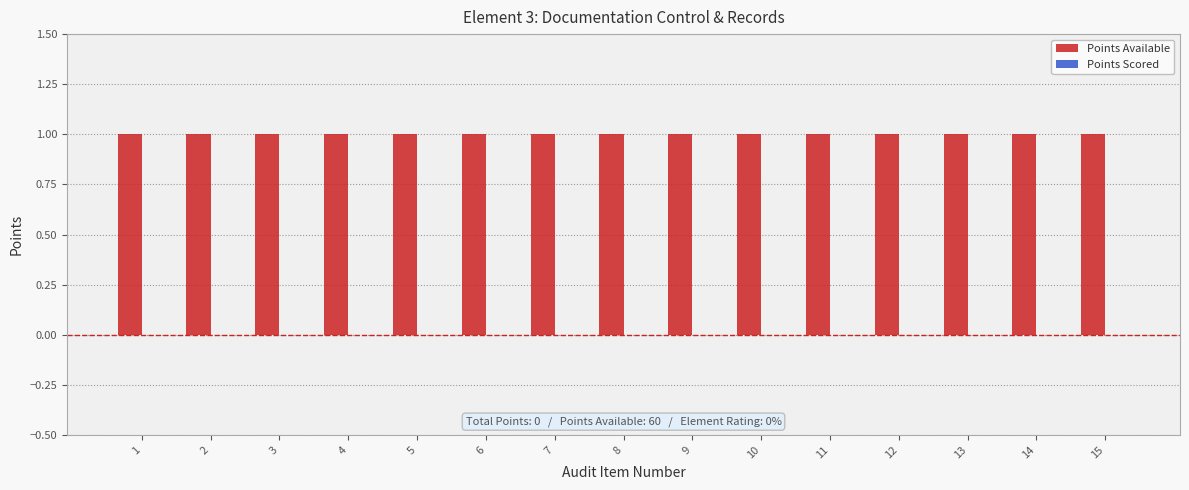

Are the bars grouped side by side (vs. stacked)?

Yes